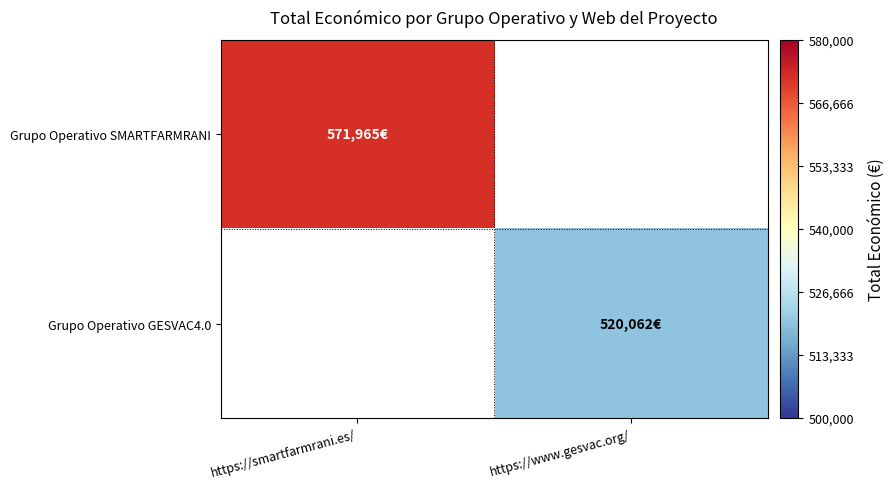

How many categories are shown in the chart?

2